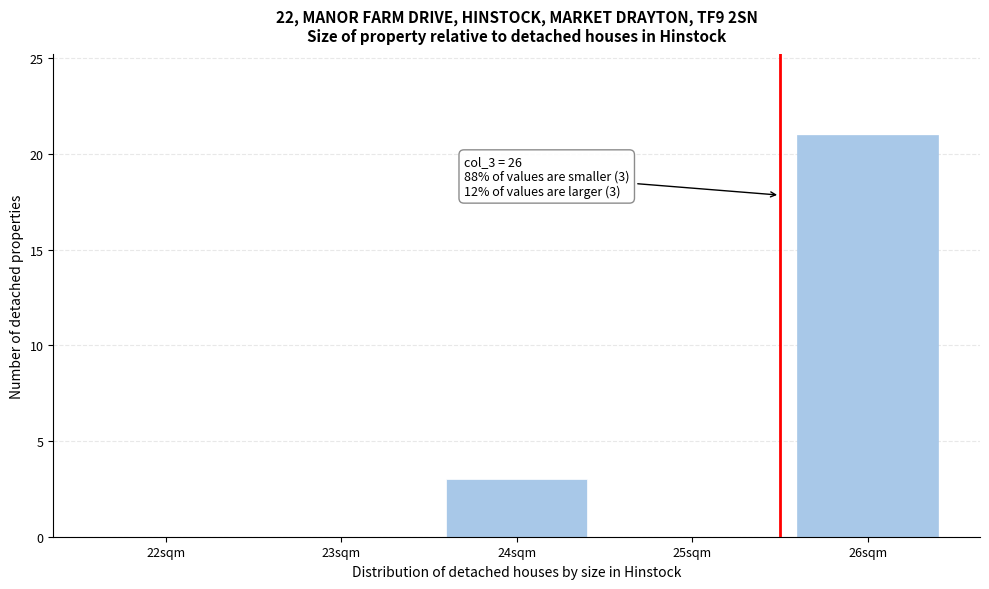

Reading right to left, list all the values displayed in this chart.

26sqm=21	25sqm=0	24sqm=3	23sqm=0	22sqm=0